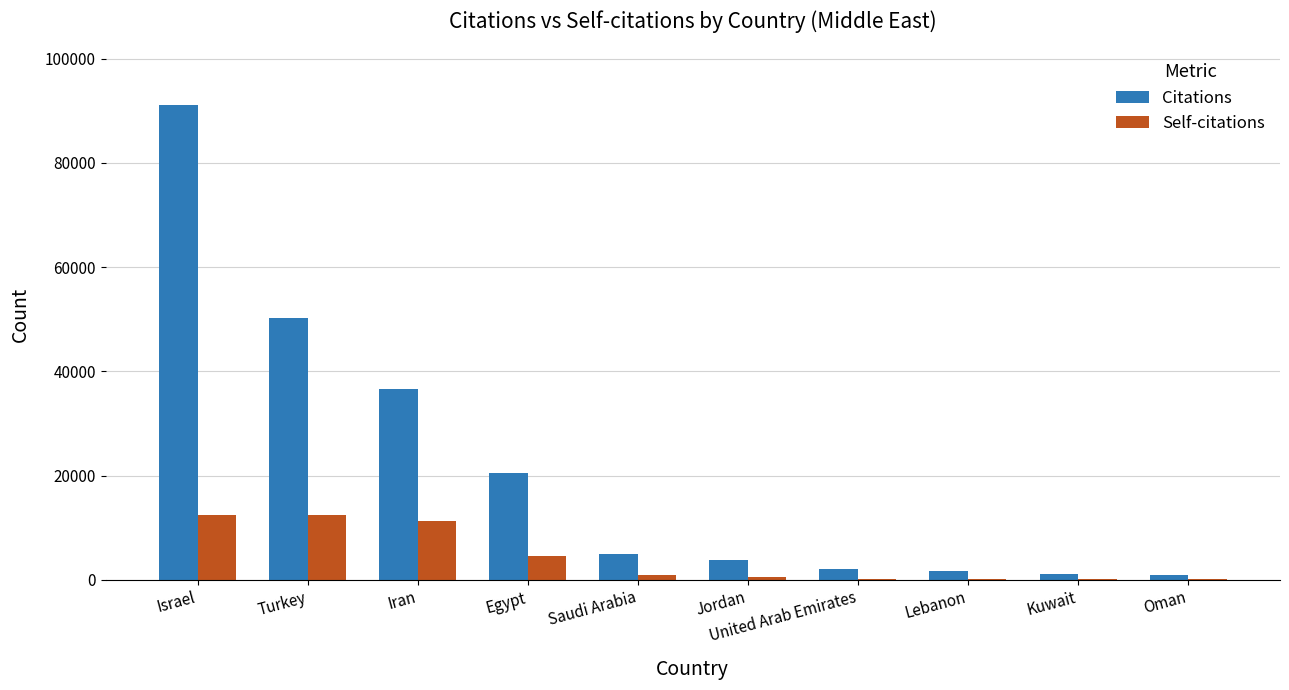

Is it true that Citations equals 6546 at Egypt?

False